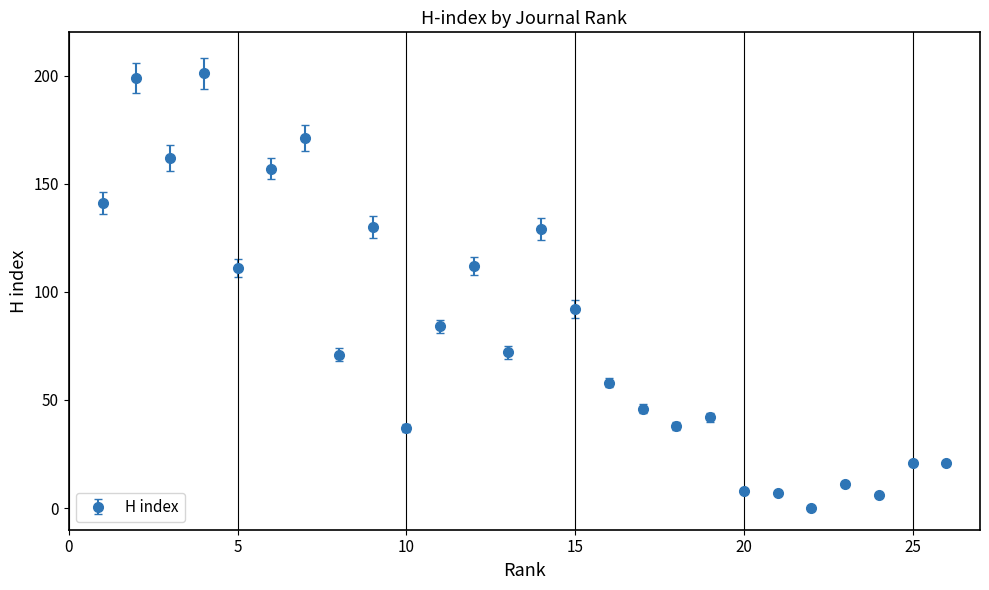

What is the maximum value shown in the chart?

201